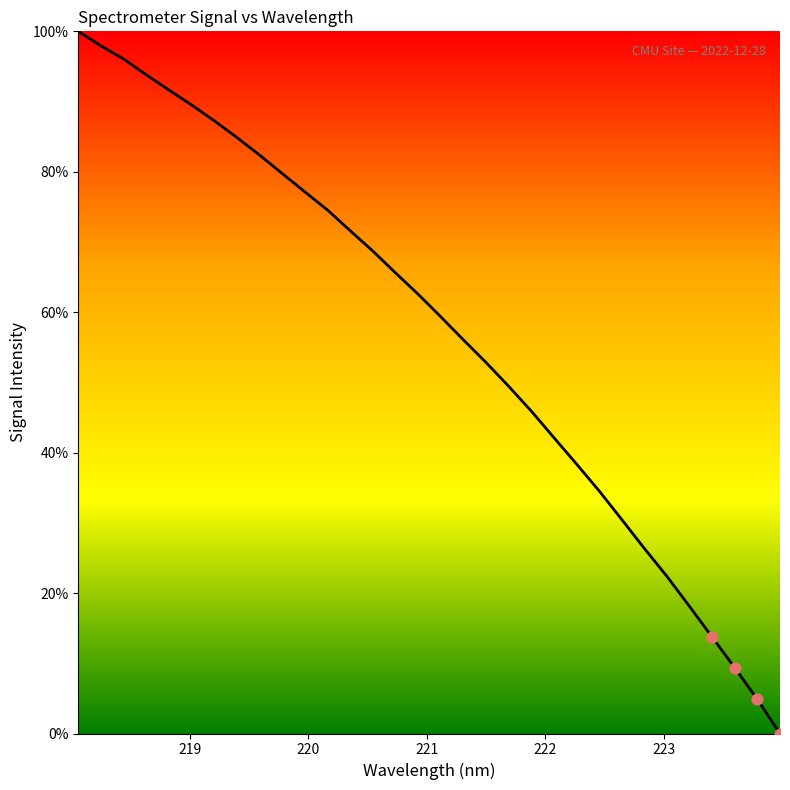

What is the difference between the maximum and minimum values?

100.0